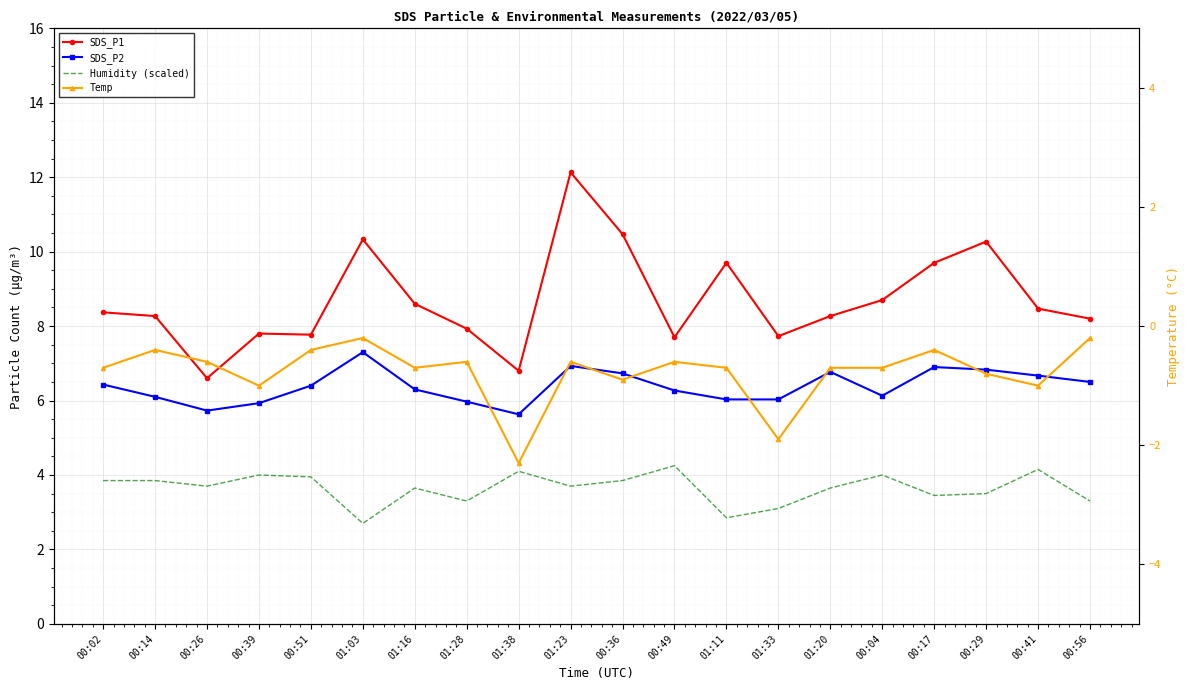

At which label does SDS_P2 reach its peak?

01:03